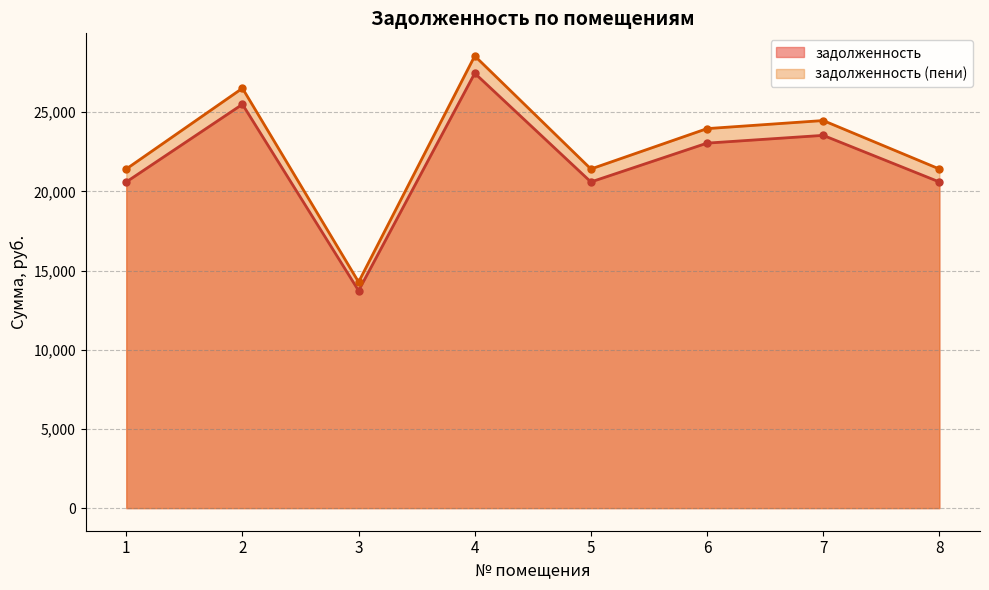

Is the value of задолженность (пени) at 2 greater than the value of задолженность at 8?

Yes